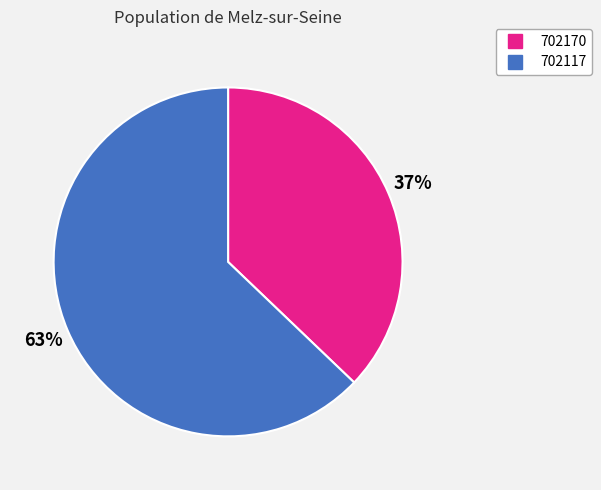

Combined, do 702117 and 702170 account for over 50%?

Yes